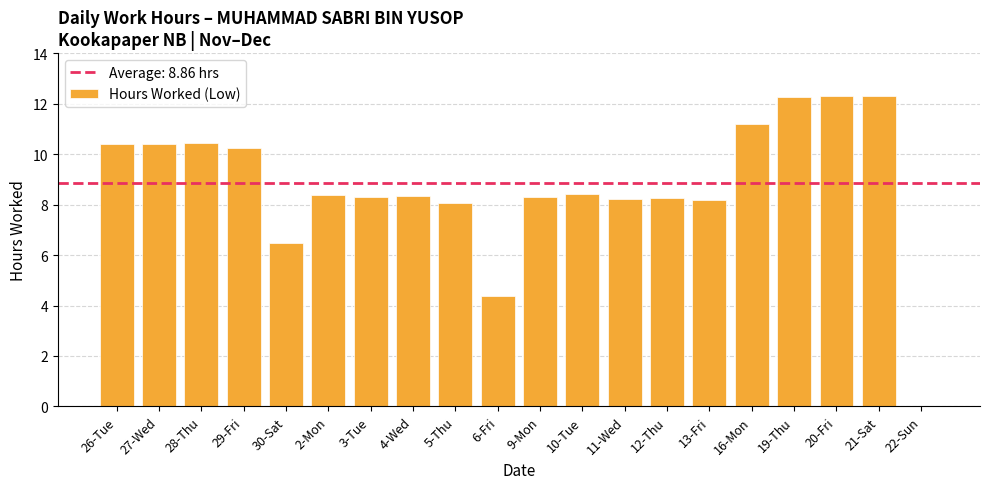

True or false: the data shows 12.3 at 20-Fri.

True